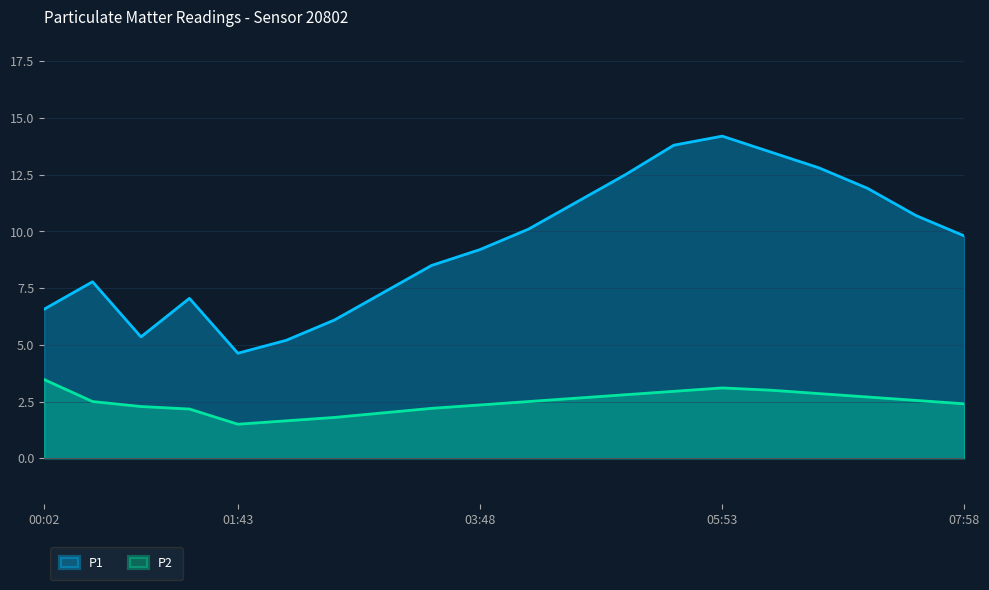

What are all the series names shown in the legend?

P1, P2